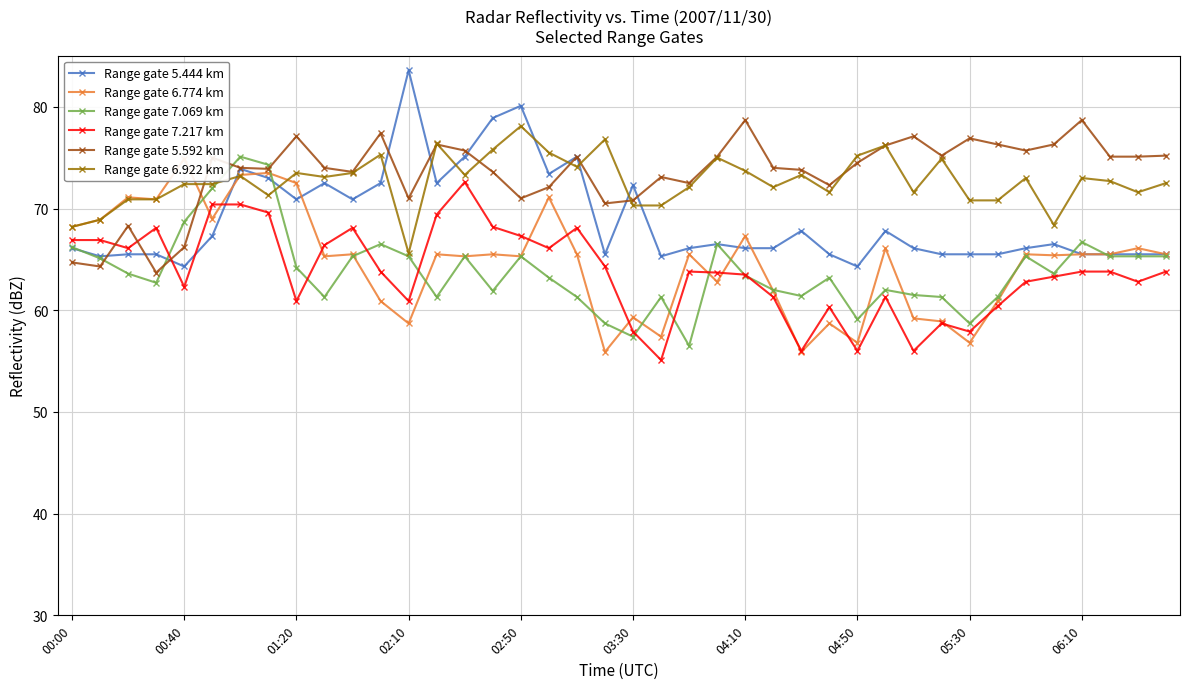

What is the total value across all series at 00:00?

400.3